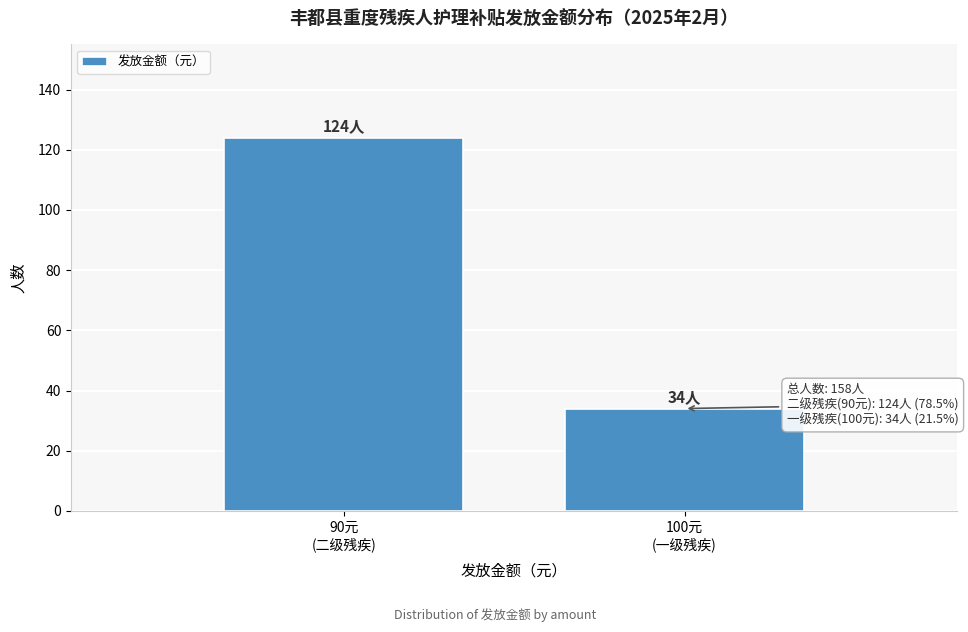

Reading left to right, list all the values displayed in this chart.

124	34